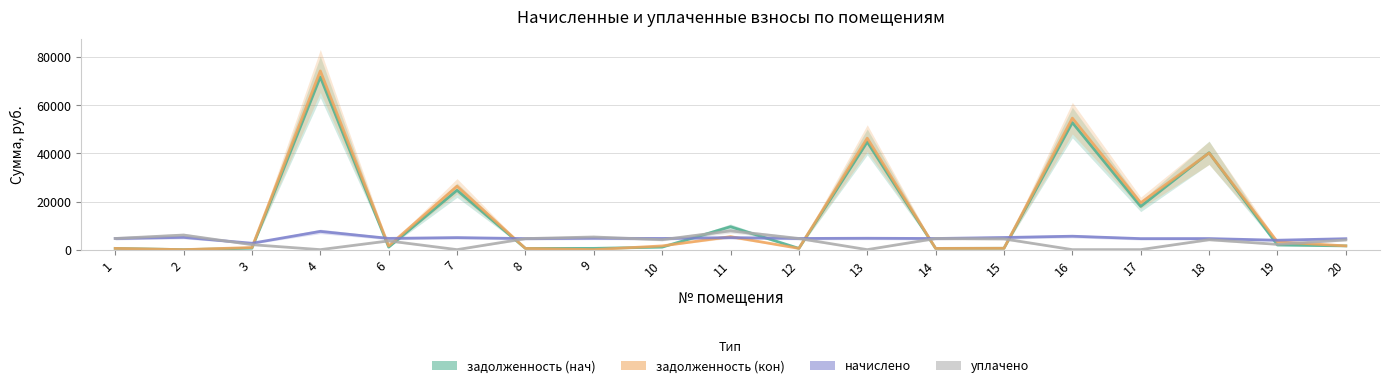

What value does the уплачено series have at 14?

4631.4